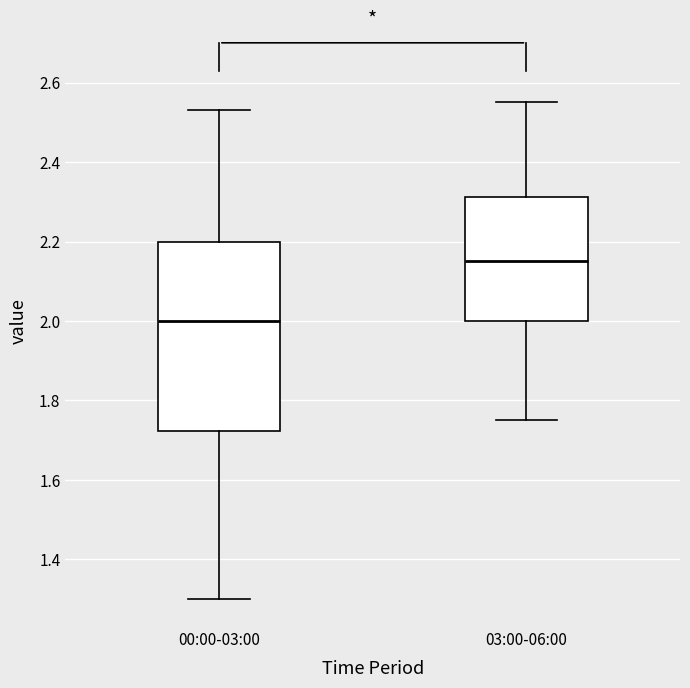

Reading left to right, transcribe this box plot: for each box, give where its median line is, the range the box spans, and where its two whiskers end, as read against the y-axis. The values are not printed on the chart, so give them approximately, as read against the axis.

00:00-03:00: median 2.00, box 1.72 to 2.20, whiskers 1.30 to 2.54
03:00-06:00: median 2.16, box 2.00 to 2.32, whiskers 1.76 to 2.56